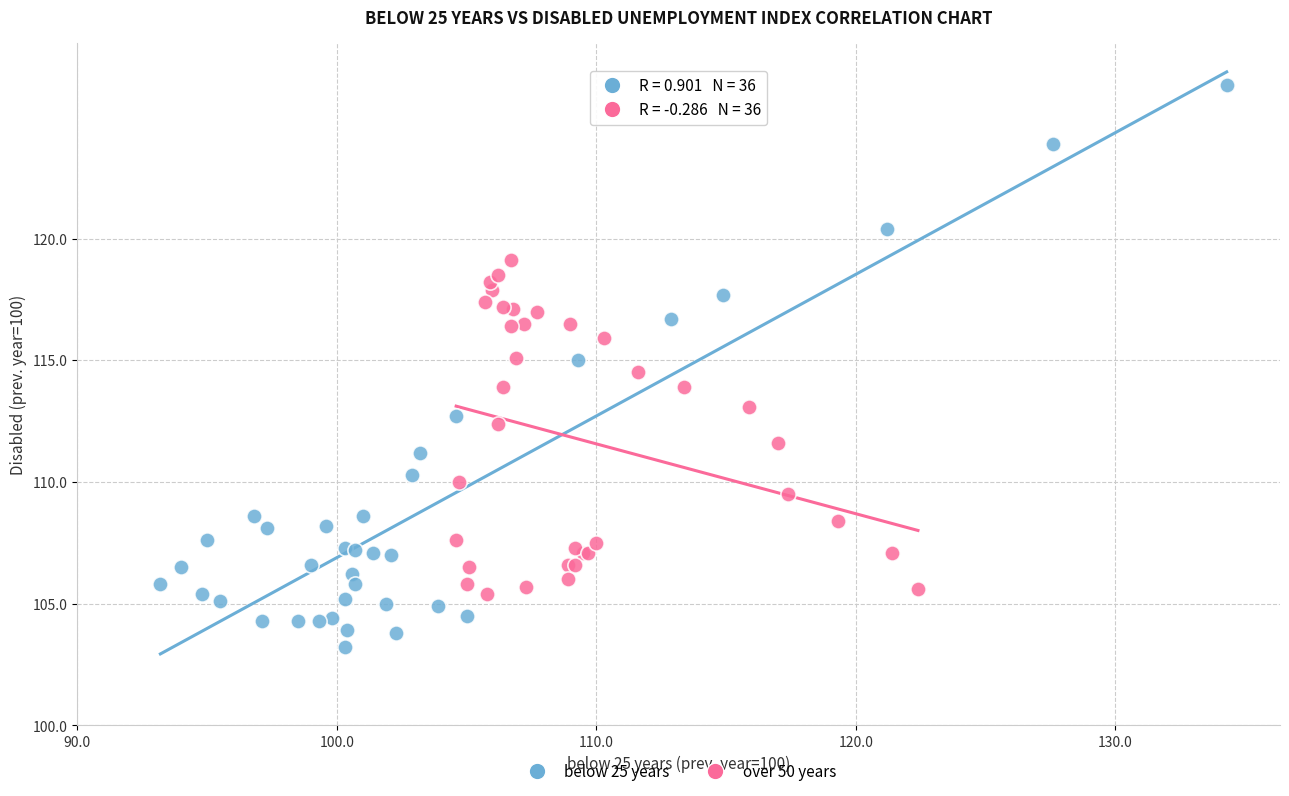

Which series has the largest Y range (max minus min)?

below 25 years